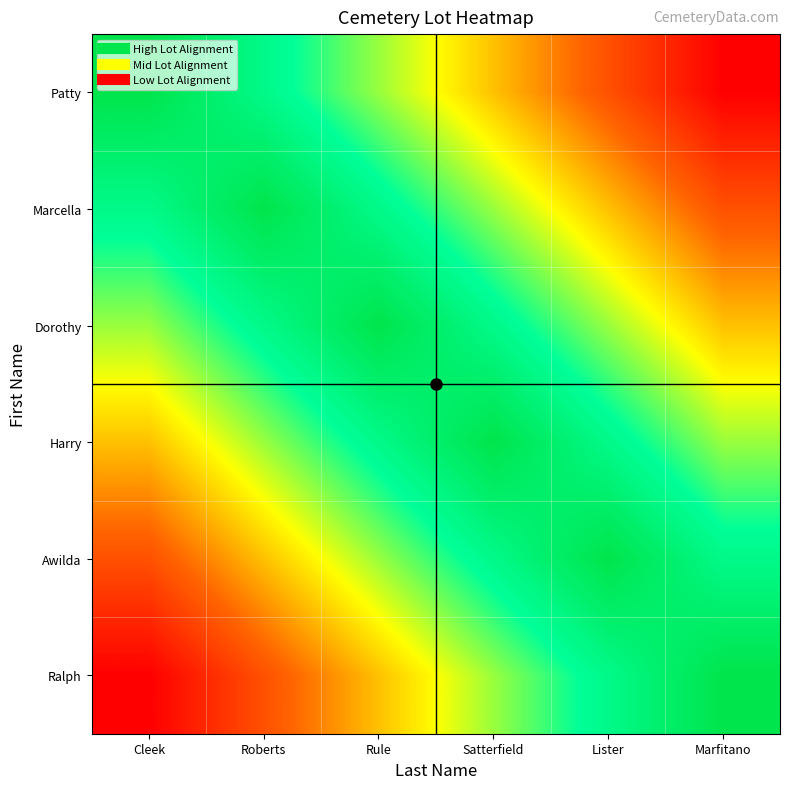

Which label corresponds to the smallest value in the chart?

Marfitano